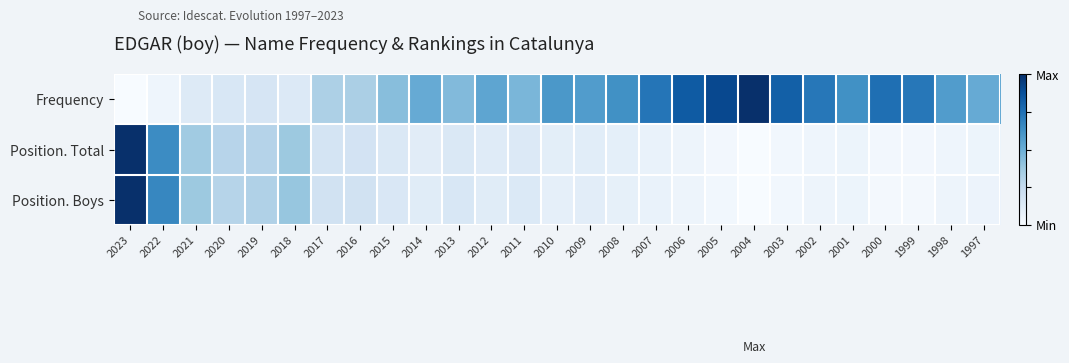

Between 2022 and 2014, which is larger?

2014